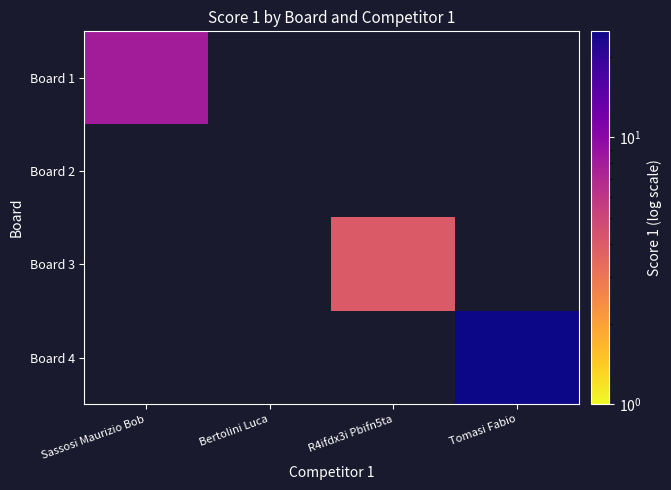

Is the value of Board 2 at R4ifdx3i Pbifn5ta greater than the value of Board 1 at Bertolini Luca?

No